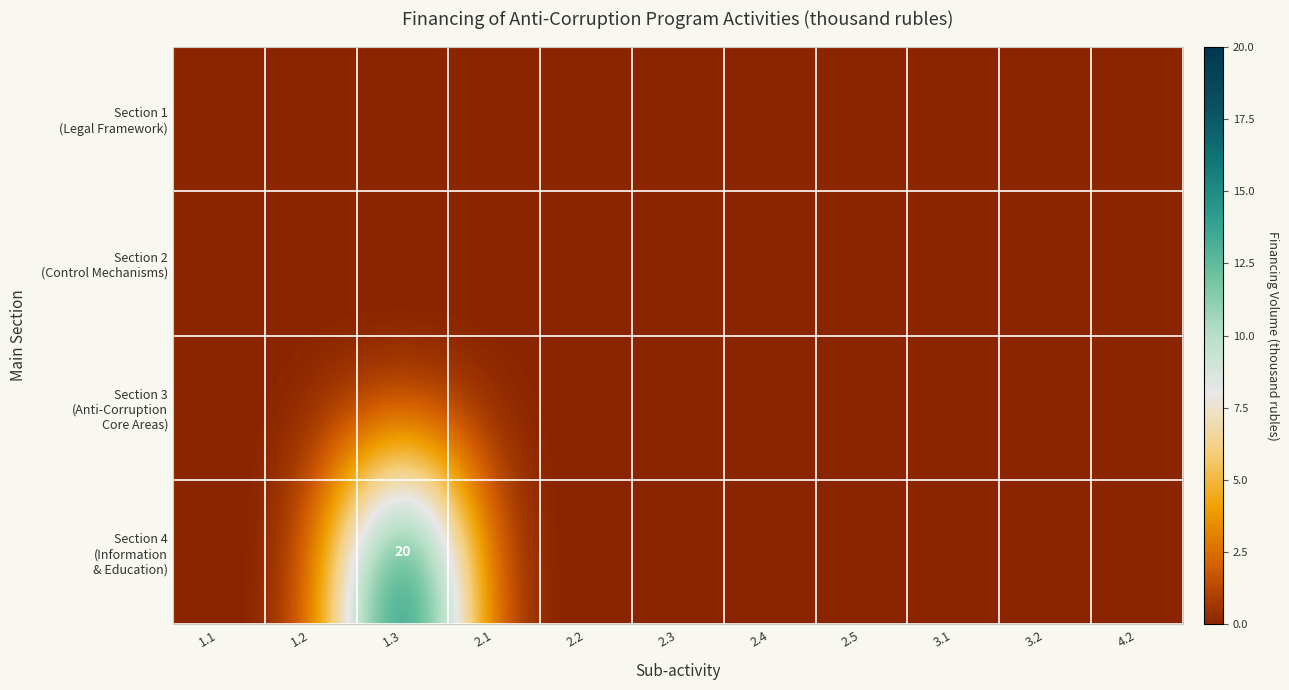

At which category is the sum across all series the highest?

1.3